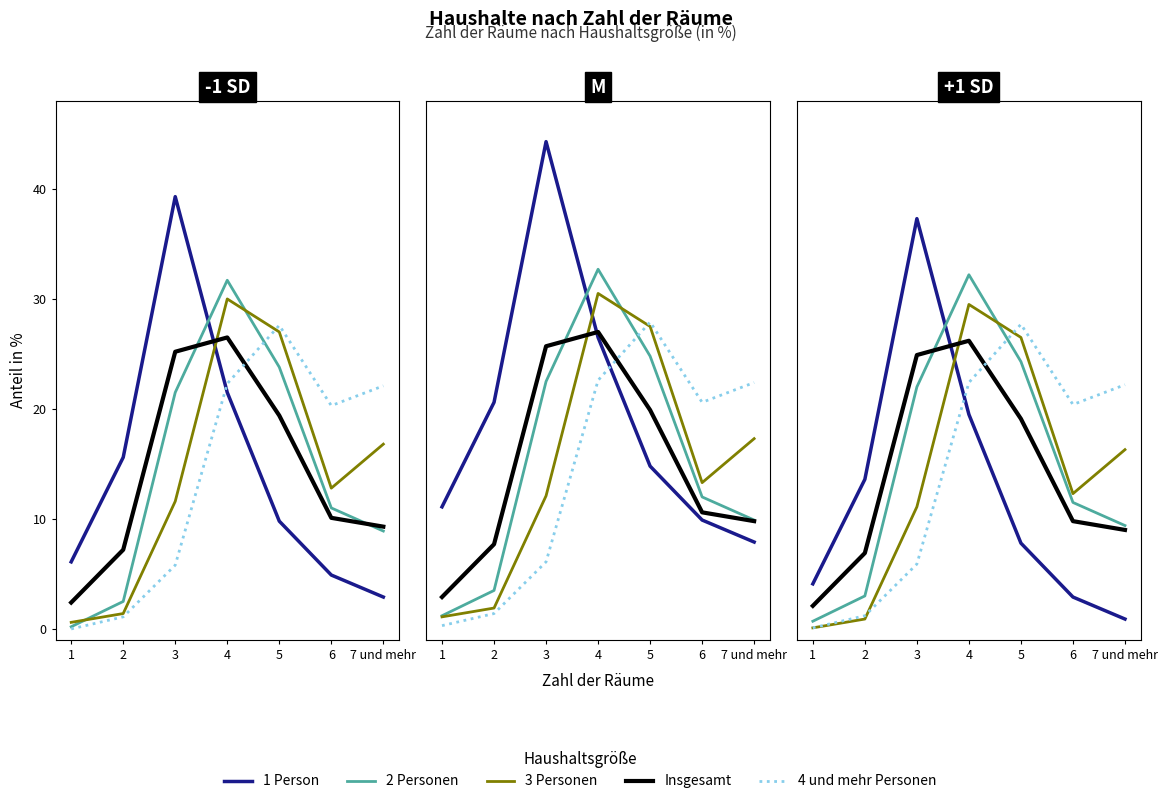

Which series has the largest total across all categories?

2 Personen